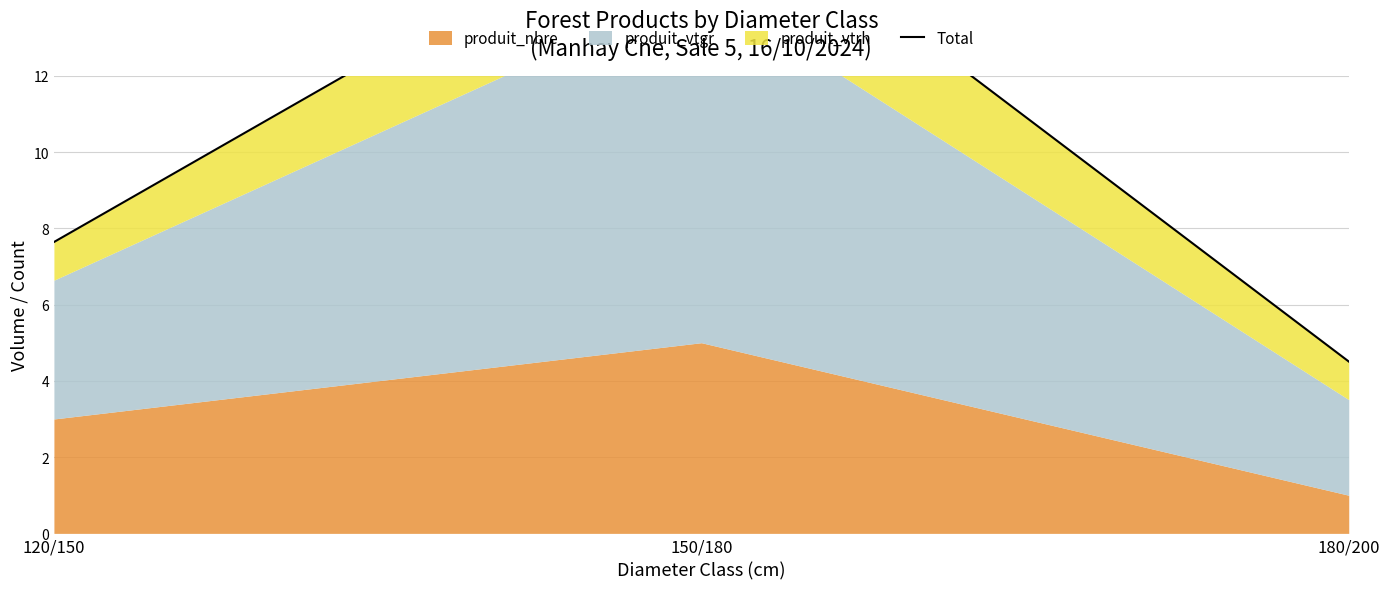

Between 150/180 and 120/150, which is larger?

150/180